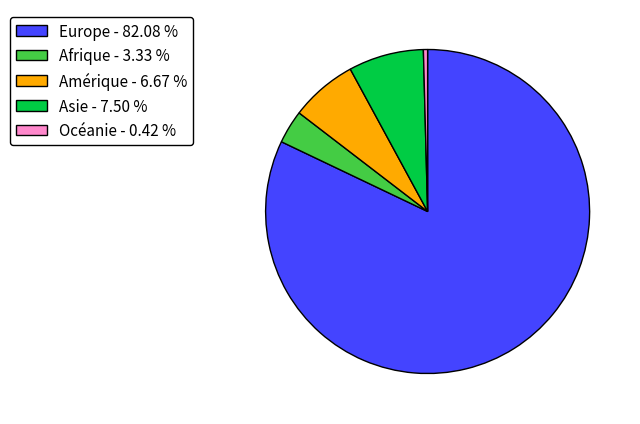

Approximately how many times larger is the value at Asie - 7.50 % compared to Amérique - 6.67 %?

1.1